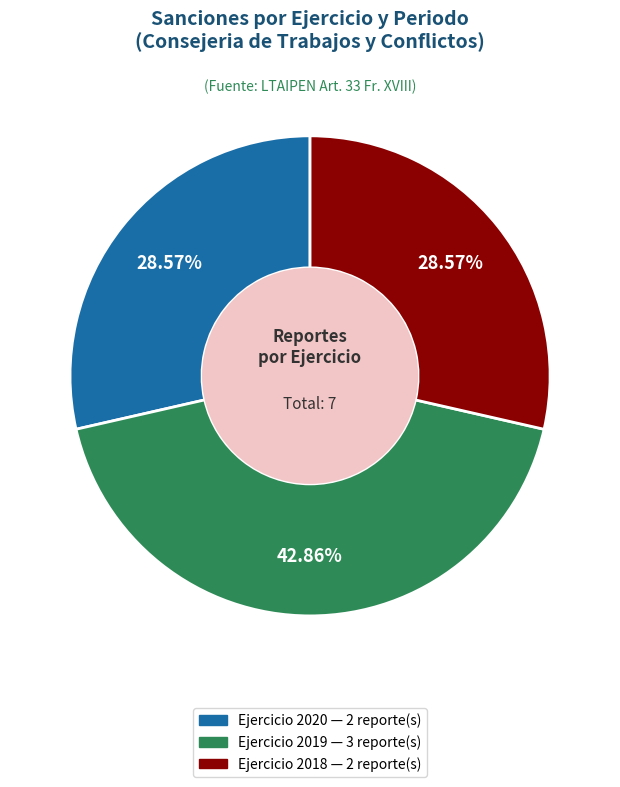

Does any single category account for the majority?

No